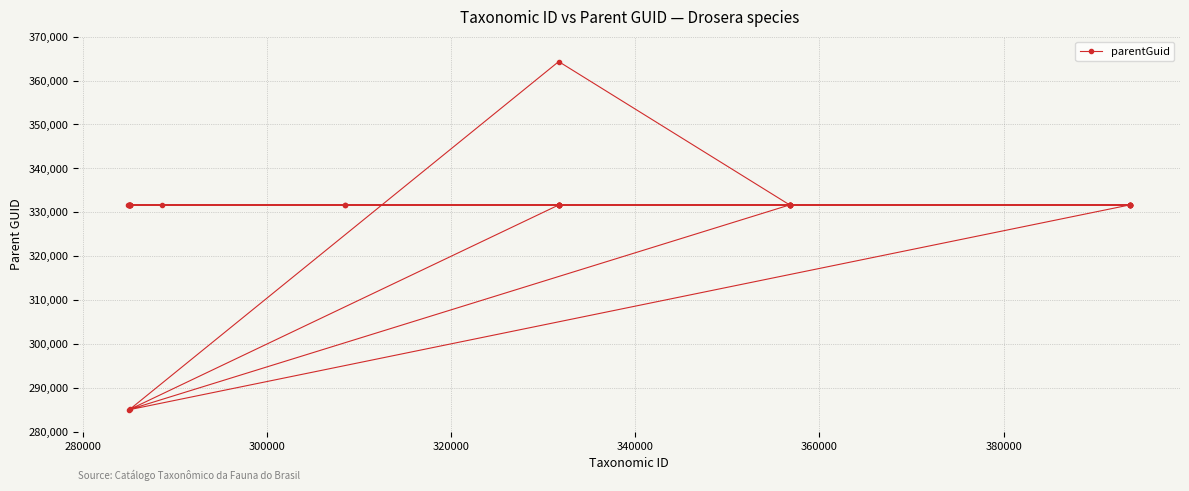

What is the greatest value displayed?

364331